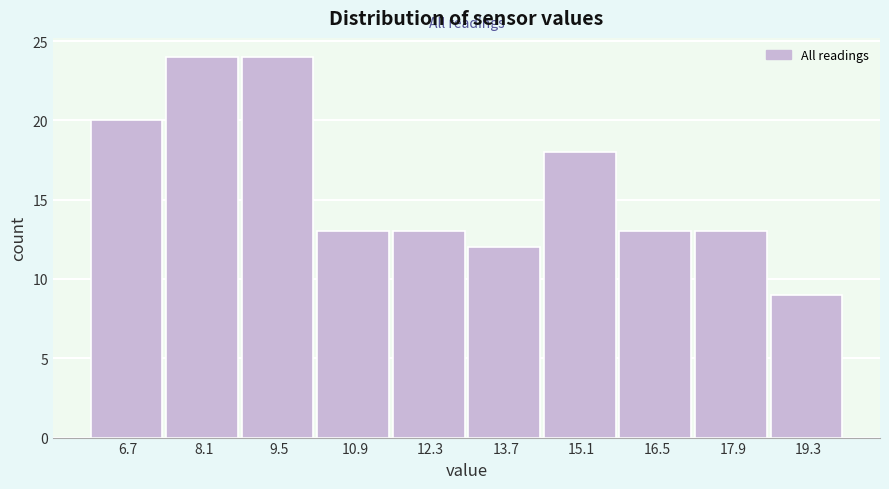

Reading left to right, transcribe this chart: for each bar, give the range it covers on the x-axis and its height. The values are not printed on the chart, so give them approximately, as read against the axis.

6.0 to 7.4: 20
7.4 to 8.8: 24
8.8 to 10.2: 24
10.2 to 11.6: 13
11.6 to 13.0: 13
13.0 to 14.4: 12
14.4 to 15.8: 18
15.8 to 17.2: 13
17.2 to 18.6: 13
18.6 to 20.0: 9